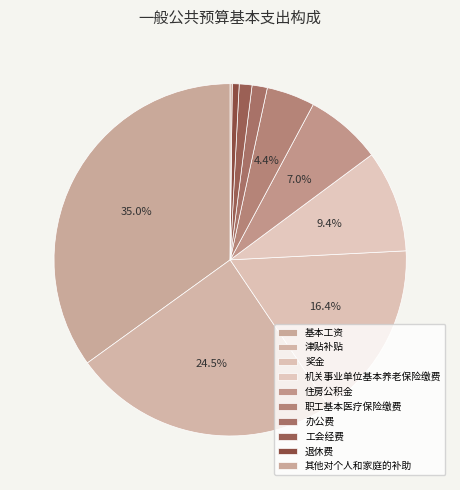

To the nearest percent, what is the difference between the 职工基本医疗保险缴费 and 住房公积金 slice percentages?

3%